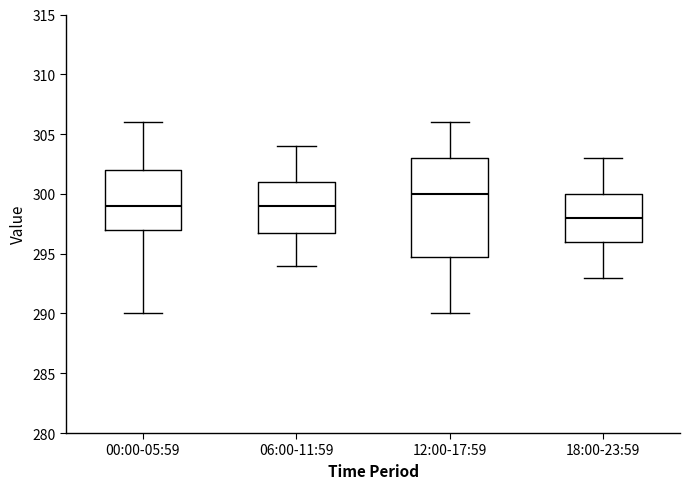

Which box's median line is the highest?

12:00-17:59